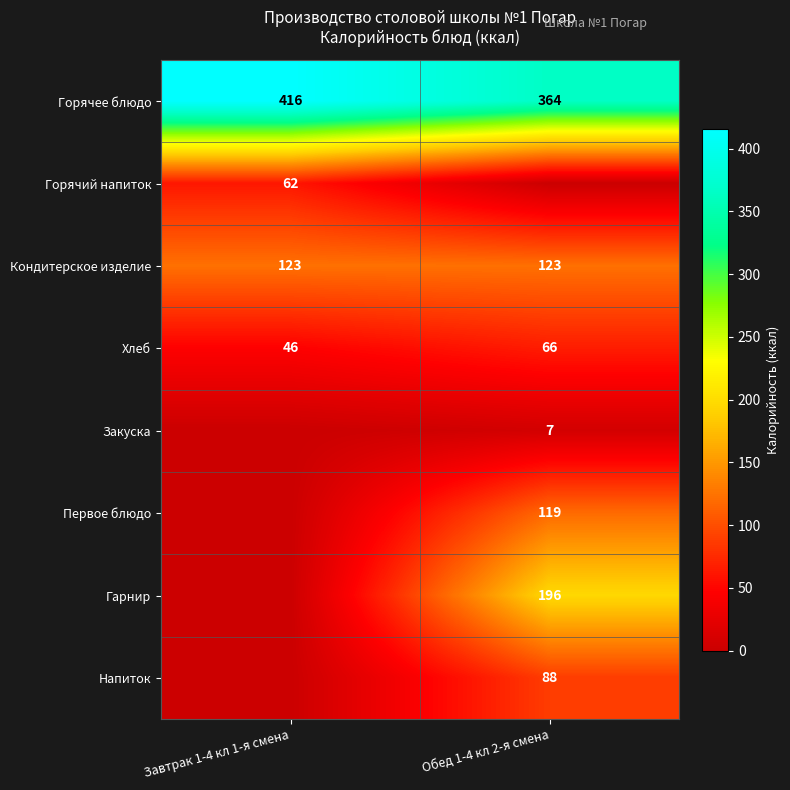

List the labels in order of Горячее блюдо value, smallest first.

Обед 1-4 кл 2-я смена, Завтрак 1-4 кл 1-я смена